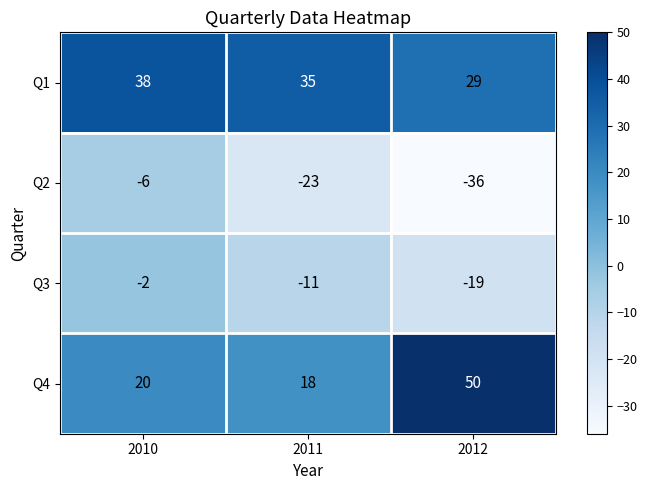

The Q4 series shows 25 at 2011. True or false?

False